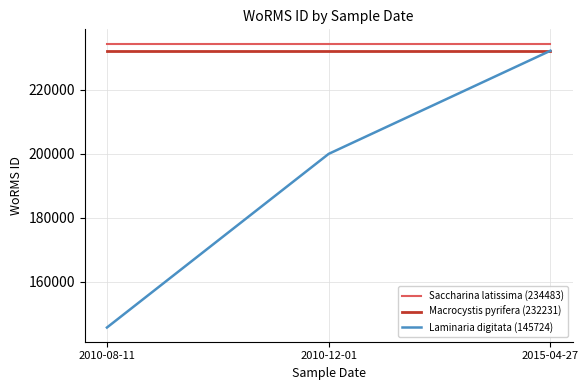

List the labels in order of Laminaria digitata (145724) value, smallest first.

2010-08-11, 2010-12-01, 2015-04-27